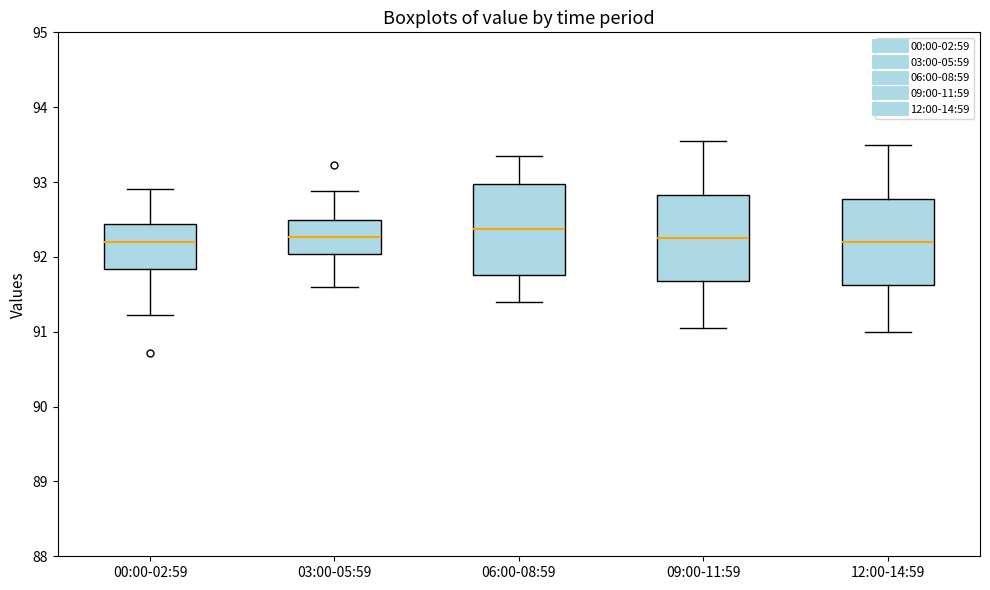

Reading left to right, read every box against the y-axis: the position of its median line, the range the box covers, and the ends of its whiskers. The values are not printed on the chart, so give them approximately, as read against the axis.

00:00-02:59: median 92.2, box 91.8 to 92.4, whiskers 91.2 to 92.9
03:00-05:59: median 92.3, box 92.0 to 92.5, whiskers 91.6 to 92.9
06:00-08:59: median 92.4, box 91.8 to 93.0, whiskers 91.4 to 93.4
09:00-11:59: median 92.3, box 91.7 to 92.8, whiskers 91.1 to 93.6
12:00-14:59: median 92.2, box 91.6 to 92.8, whiskers 91.0 to 93.5